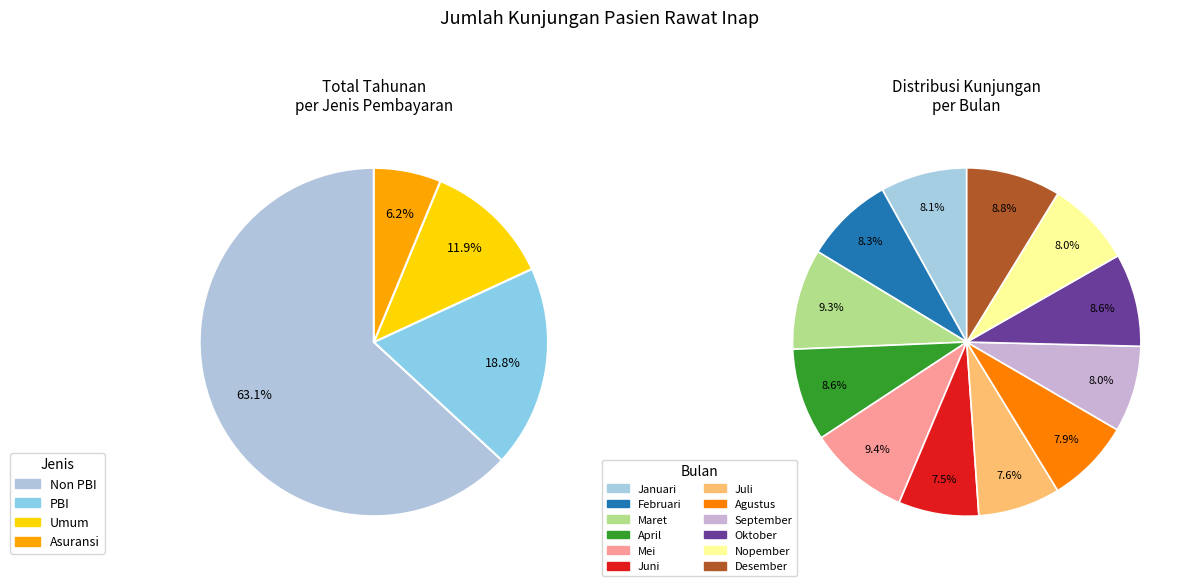

At September, list the series in order from largest to smallest.

Non PBI, PBI, Umum, Asuransi